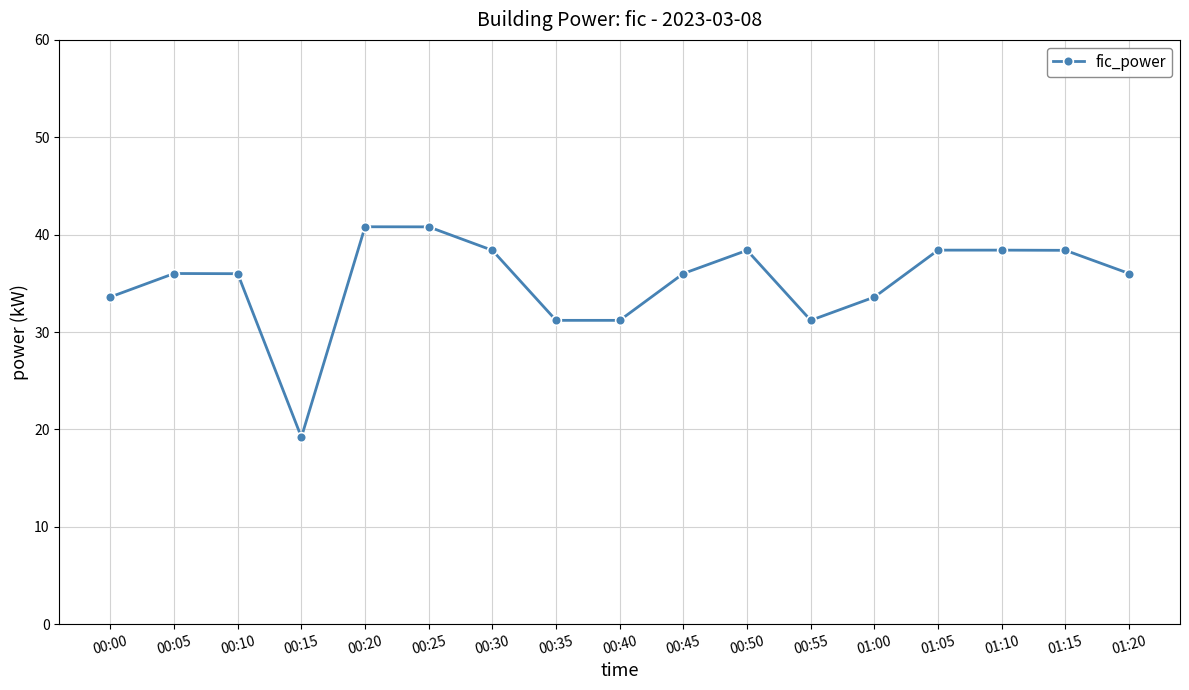

Which category has the lowest value across all series?

00:15